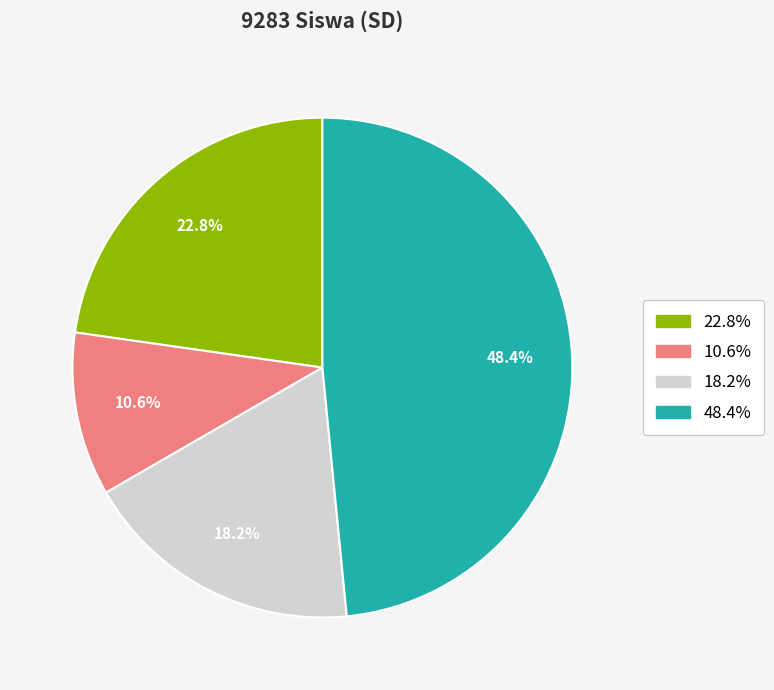

To the nearest percent, what is the difference between the largest and smallest slice percentages?

38%